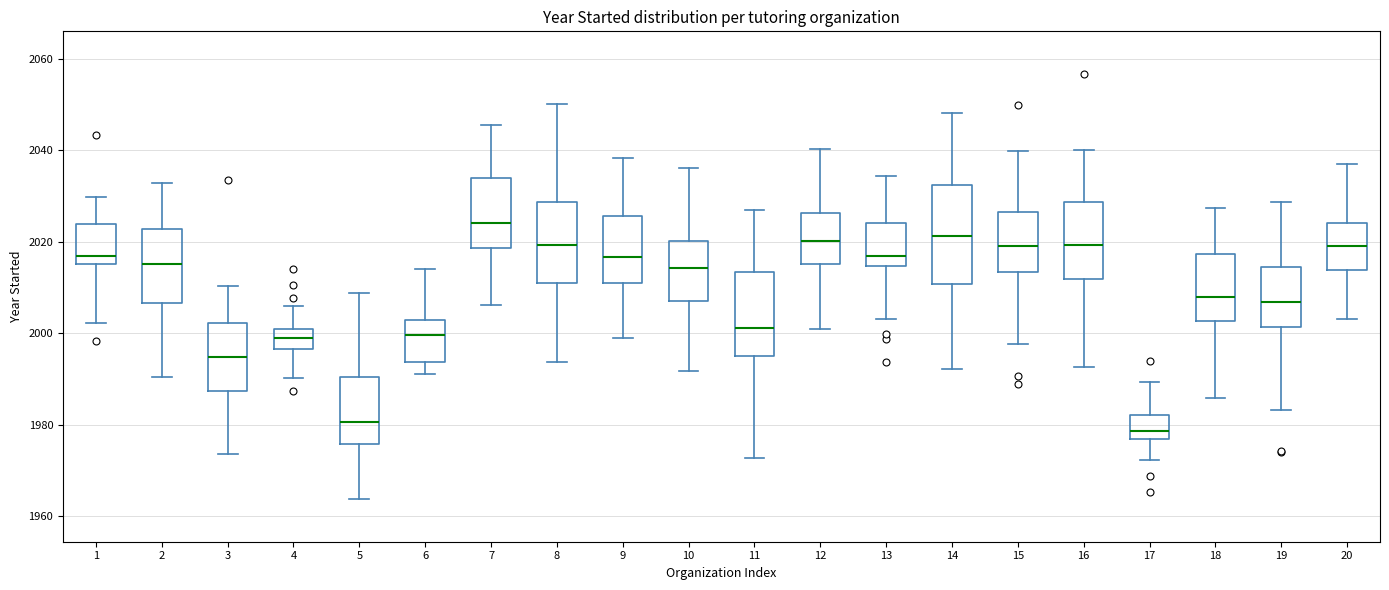

Reading left to right, transcribe this box plot: for each box, give where its median line is, the range the box spans, and where its two whiskers end, as read against the y-axis. The values are not printed on the chart, so give them approximately, as read against the axis.

1: median 2016, box 2014 to 2024, whiskers 2002 to 2030
2: median 2016, box 2006 to 2022, whiskers 1990 to 2032
3: median 1994, box 1988 to 2002, whiskers 1974 to 2010
4: median 1998, box 1996 to 2000, whiskers 1990 to 2006
5: median 1980, box 1976 to 1990, whiskers 1964 to 2008
6: median 2000, box 1994 to 2002, whiskers 1992 to 2014
7: median 2024, box 2018 to 2034, whiskers 2006 to 2046
8: median 2020, box 2010 to 2028, whiskers 1994 to 2050
9: median 2016, box 2010 to 2026, whiskers 1998 to 2038
10: median 2014, box 2008 to 2020, whiskers 1992 to 2036
11: median 2002, box 1996 to 2014, whiskers 1972 to 2026
12: median 2020, box 2016 to 2026, whiskers 2000 to 2040
13: median 2016, box 2014 to 2024, whiskers 2004 to 2034
14: median 2022, box 2010 to 2032, whiskers 1992 to 2048
15: median 2020, box 2014 to 2026, whiskers 1998 to 2040
16: median 2020, box 2012 to 2028, whiskers 1992 to 2040
17: median 1978, box 1976 to 1982, whiskers 1972 to 1990
18: median 2008, box 2002 to 2018, whiskers 1986 to 2028
19: median 2006, box 2002 to 2014, whiskers 1984 to 2028
20: median 2020, box 2014 to 2024, whiskers 2004 to 2036